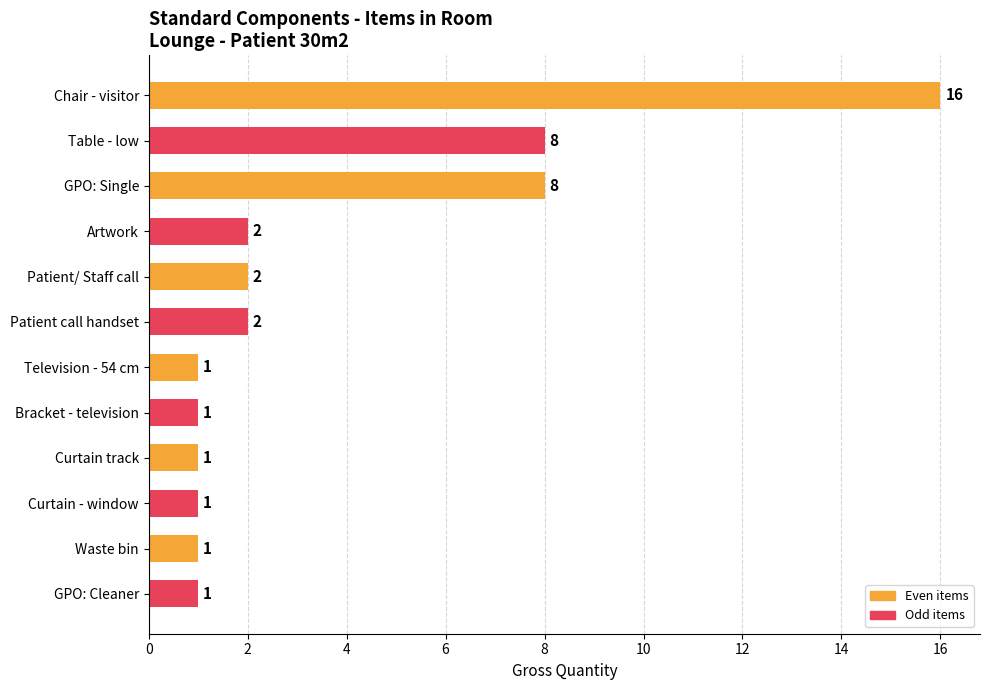

True or false: the data shows 26 at Chair - visitor.

False